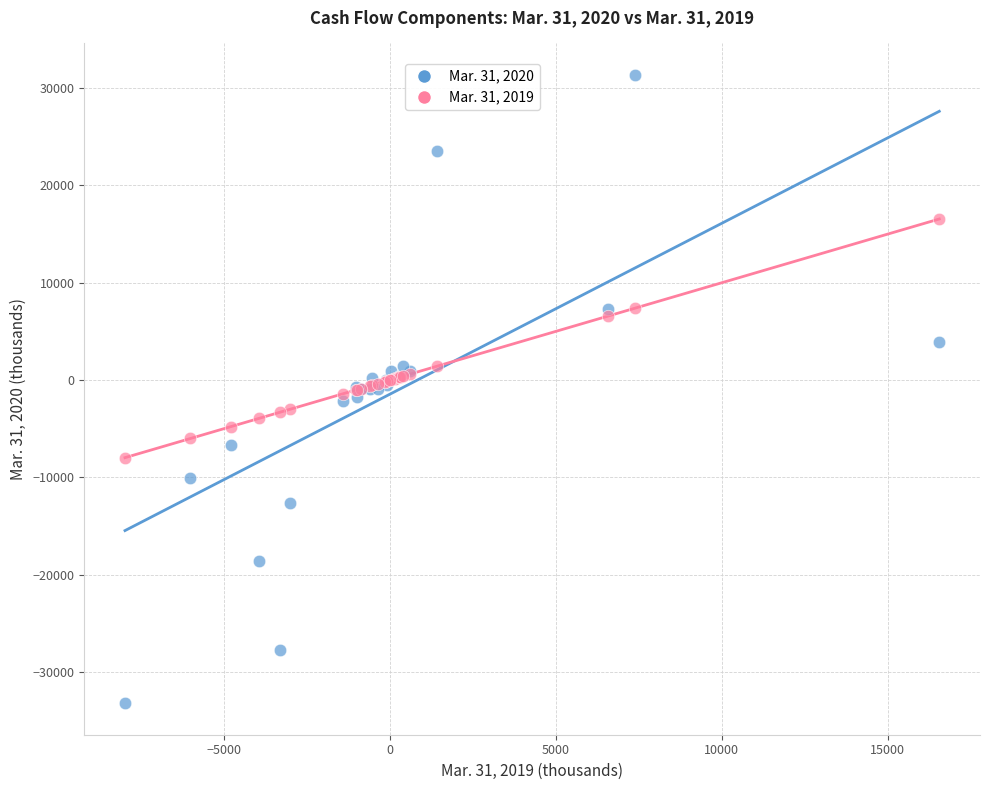

Which series contains the lowest Y value?

Mar. 31, 2020